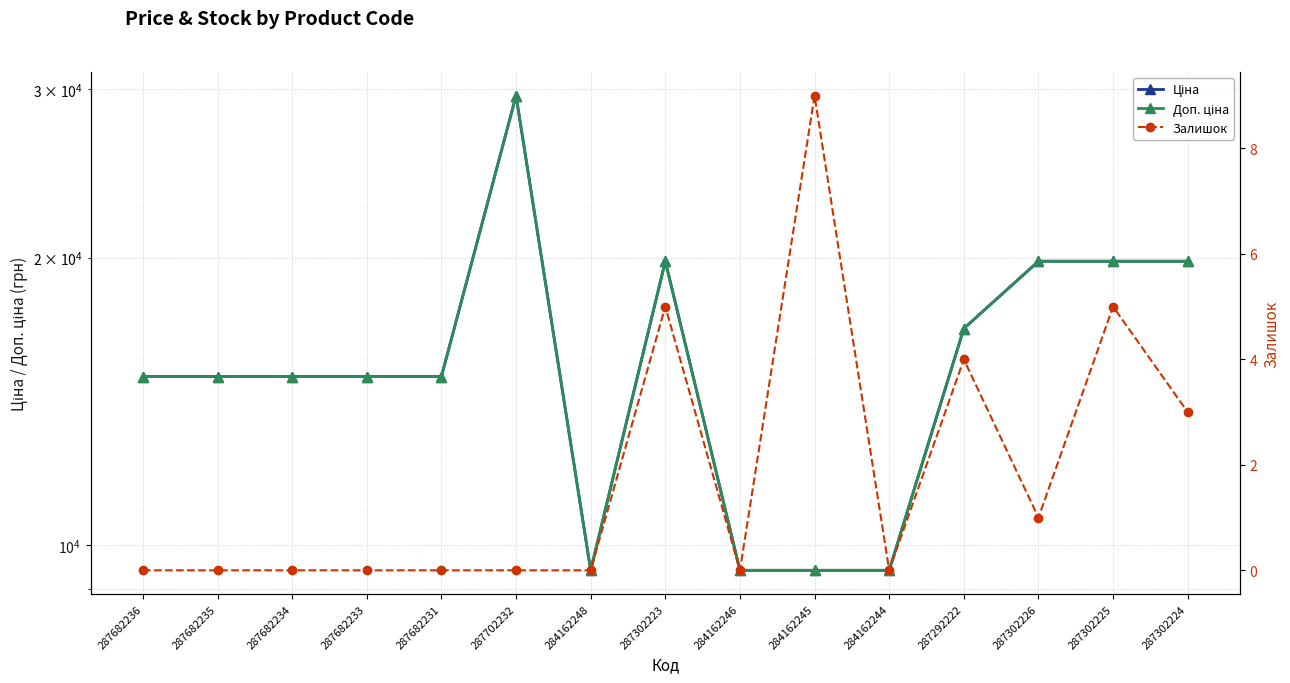

How many interior local valleys does the Залишок series have?

3